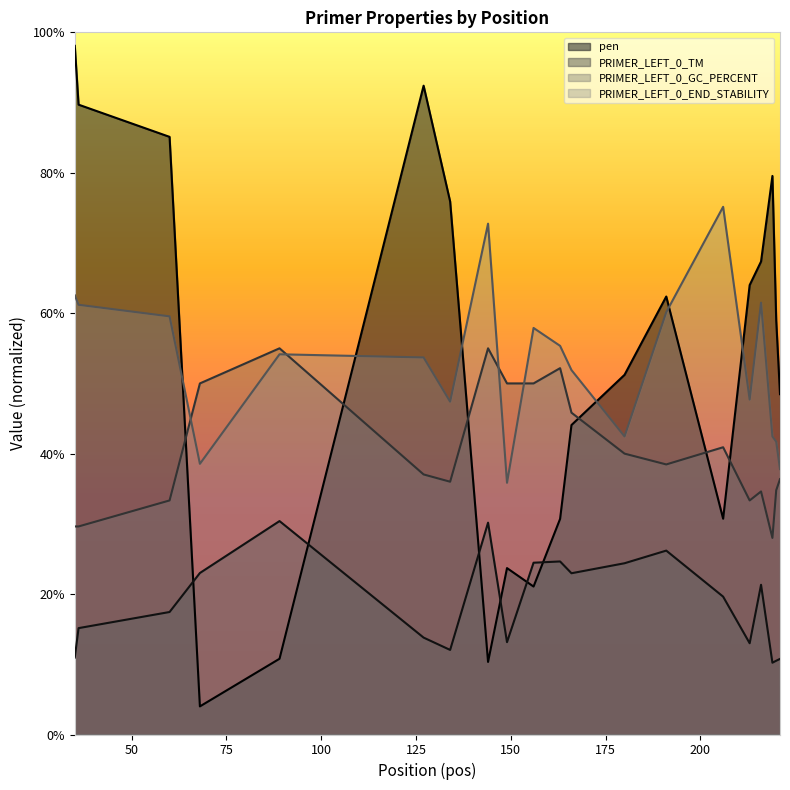

Reading left to right, list all the values displayed in this chart.

pen: 98.1	89.7	85.1	4.0	10.8	92.4	75.9	10.3	23.7	21.1	30.7	44.1	51.2	62.4	30.7	64.0	67.4	79.5	59.0	48.5
PRIMER_LEFT_0_TM: 11.0	15.2	17.4	23.0	30.4	13.8	12.0	30.2	13.2	24.5	24.6	23.0	24.4	26.2	19.6	13.0	21.3	10.2	10.5	10.8
PRIMER_LEFT_0_GC_PERCENT: 29.6	29.6	33.3	50.0	55.0	37.0	36.0	55.0	50.0	50.0	52.2	45.8	40.0	38.5	40.9	33.3	34.6	28.0	34.8	36.4
PRIMER_LEFT_0_END_STABILITY: 62.5	61.2	59.6	38.5	54.1	53.7	47.4	72.8	35.9	57.9	55.4	51.9	42.5	60.1	75.1	47.7	61.5	42.5	41.7	37.8